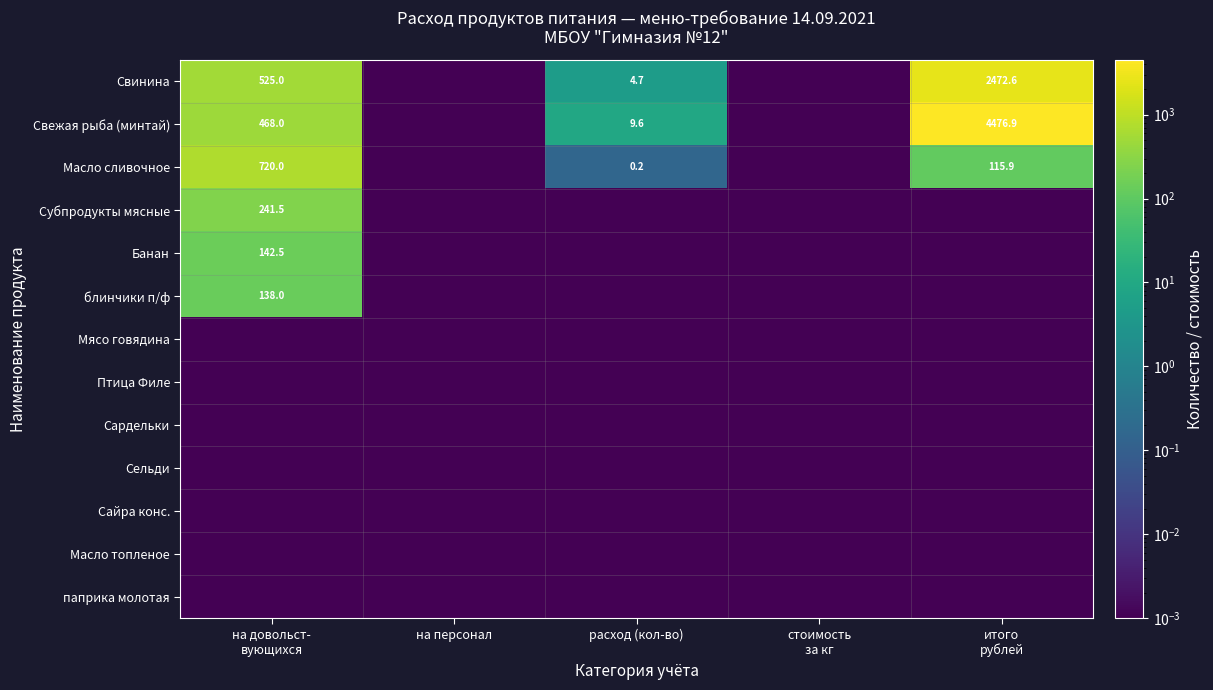

Count the number of data series in this chart.

13